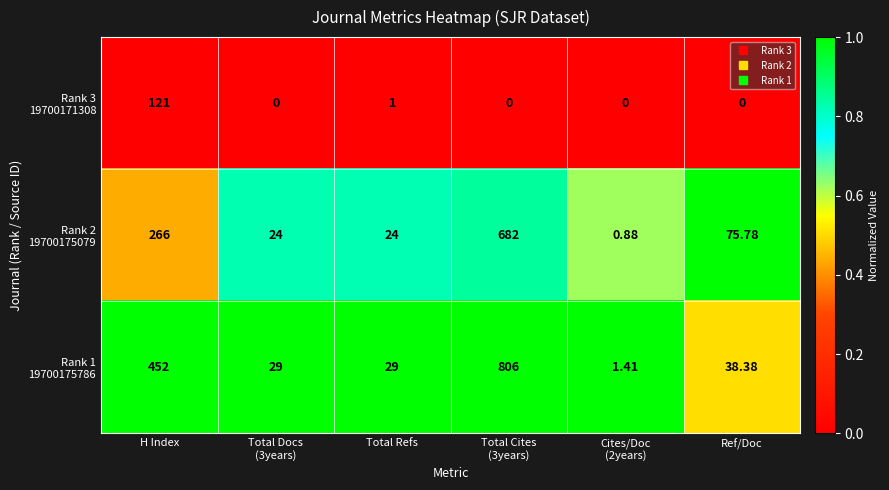

How many series are shown in this chart?

3